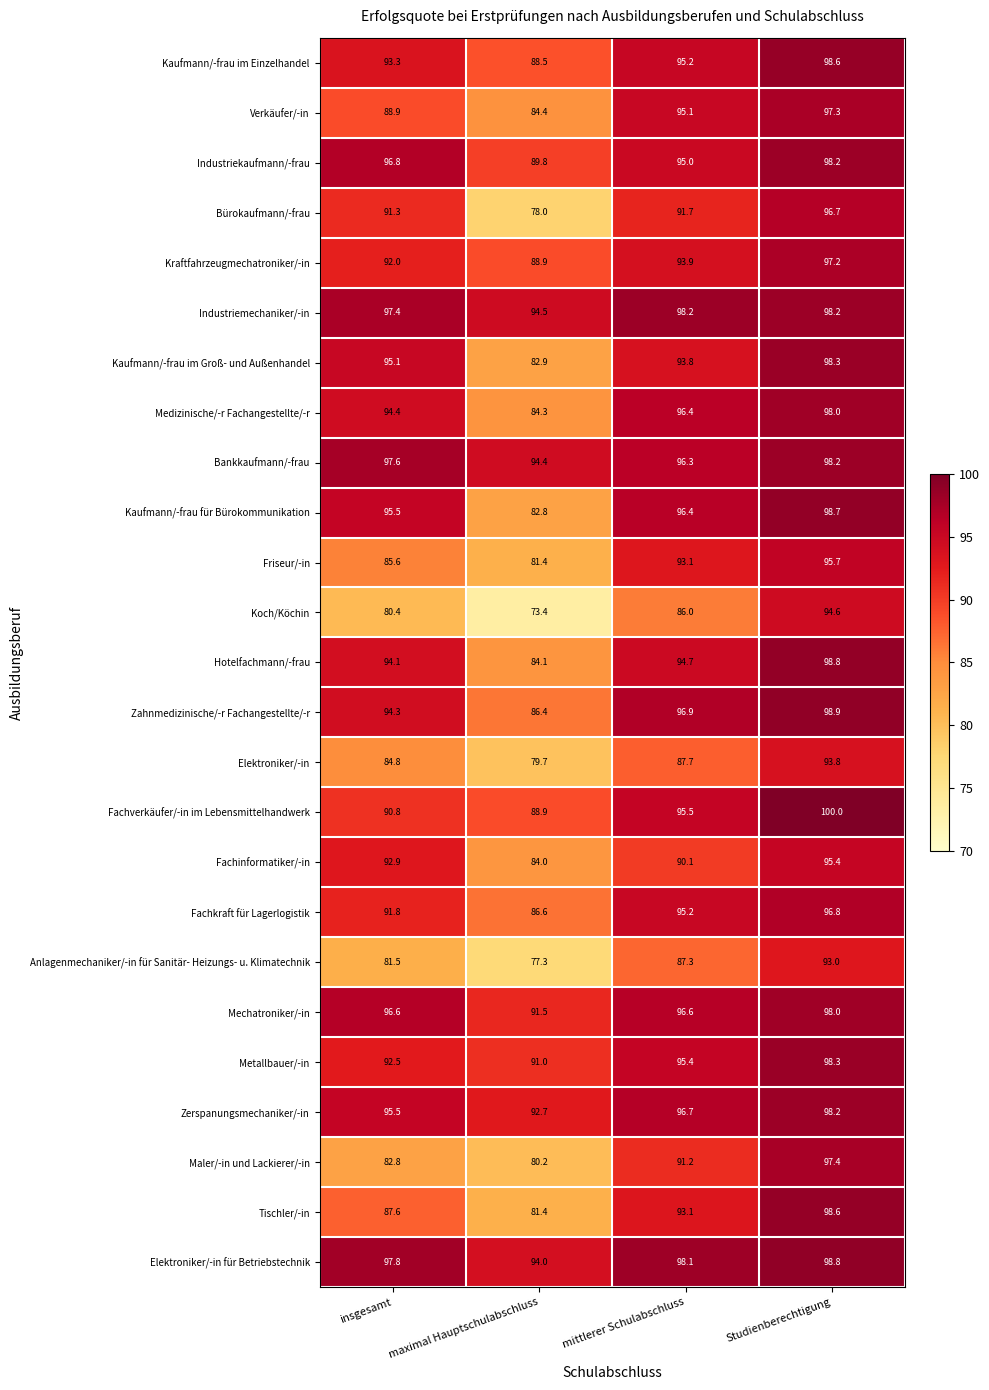

List the labels in order of Fachinformatiker/-in value, largest first.

Studienberechtigung, insgesamt, mittlerer Schulabschluss, maximal Hauptschulabschluss